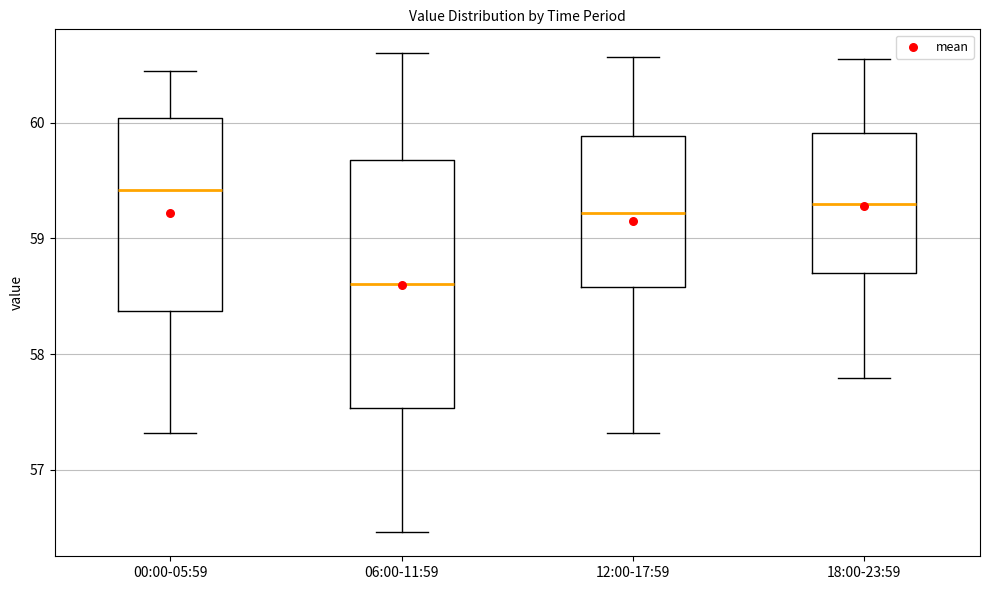

Which box has the highest median line?

00:00-05:59